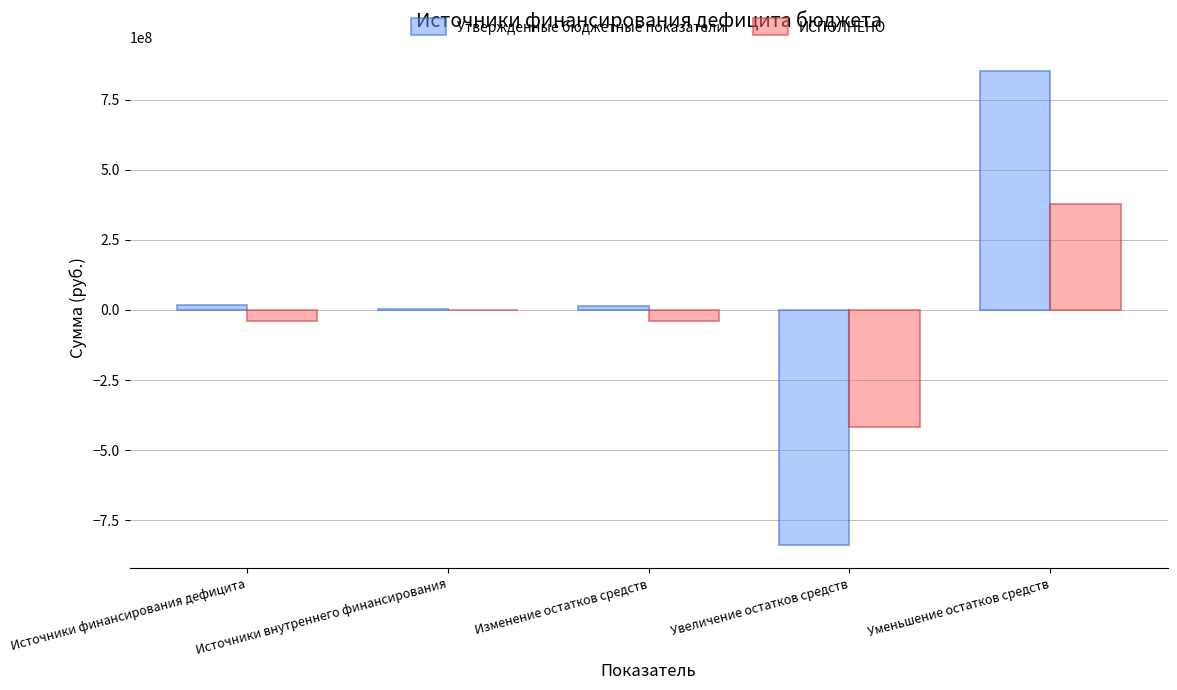

Count the number of categories in the chart.

5